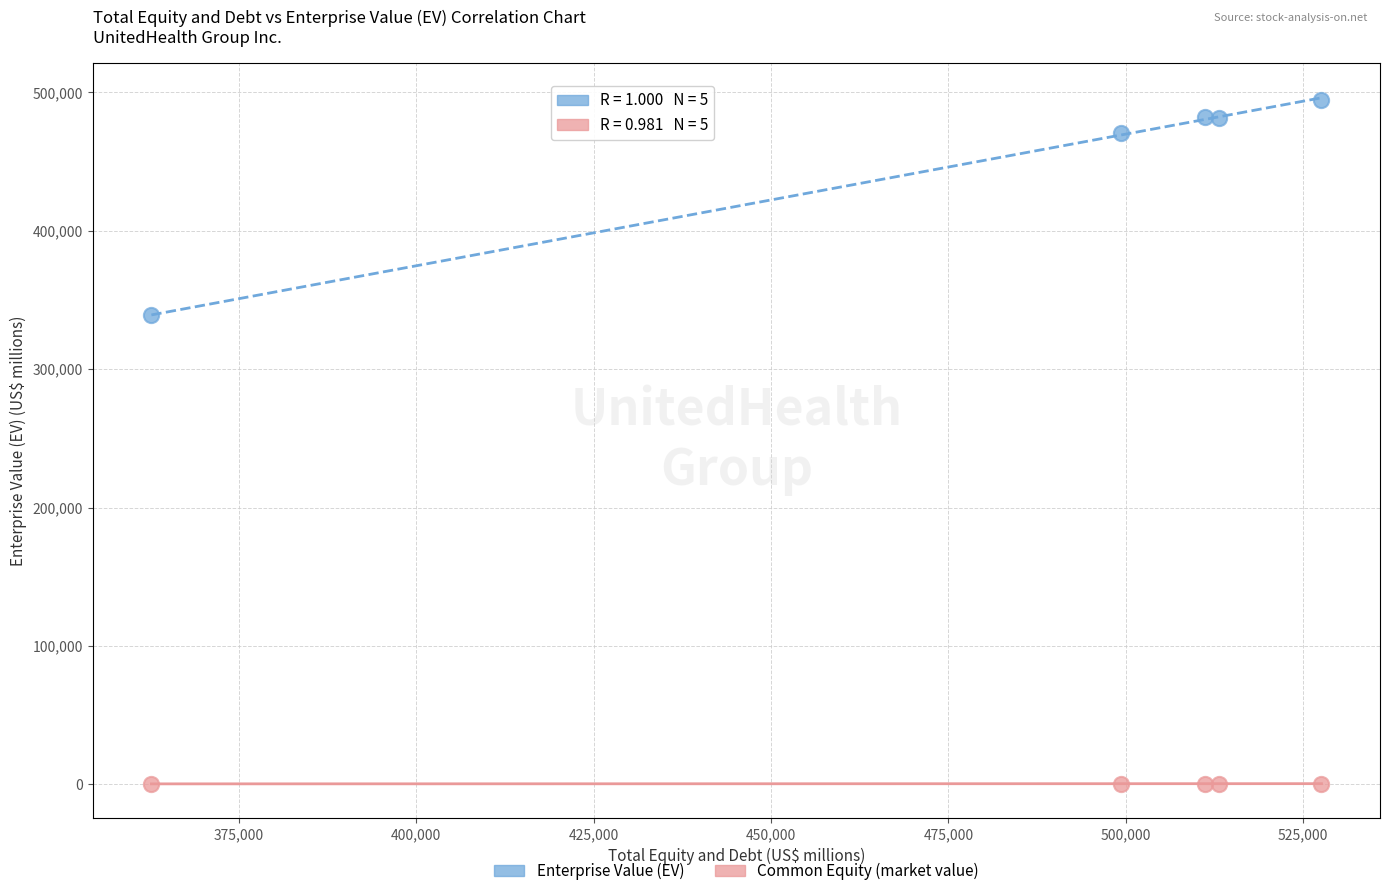

In the Enterprise Value (EV) series, what Y value is closest to 416499?

470898.0